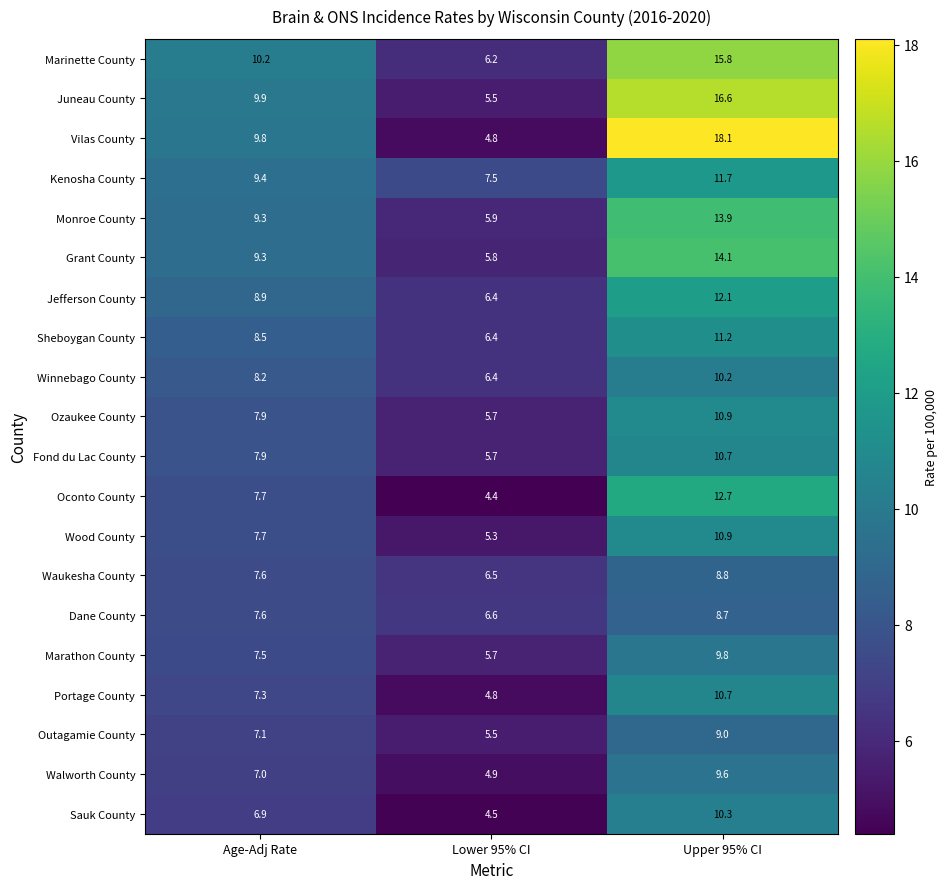

True or false: Sauk County has a value of 15.2 at Upper 95% CI.

False